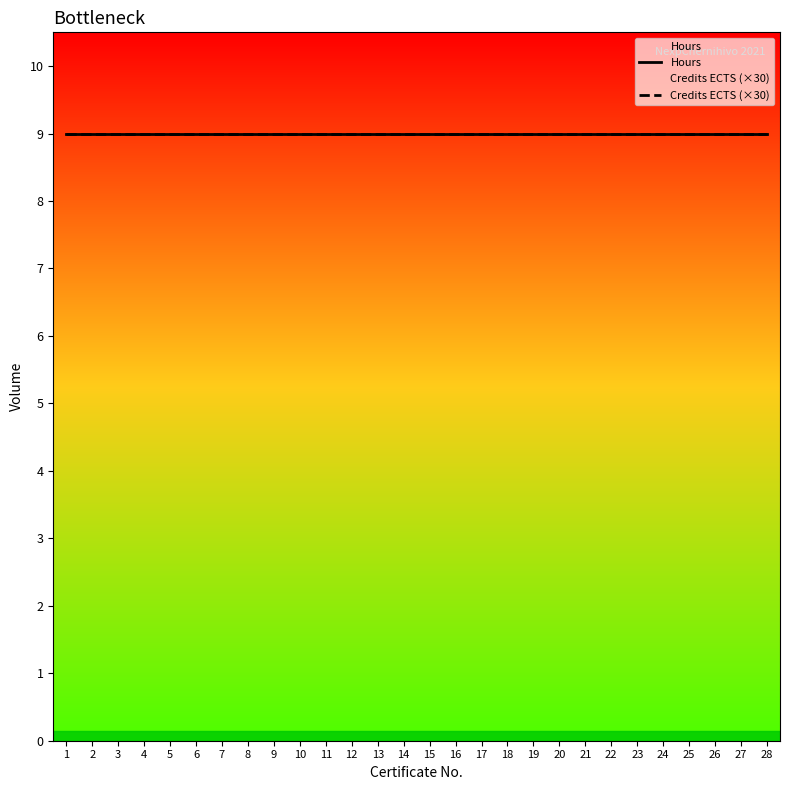

Rank the series by their average value, from highest to lowest.

Hours, Credits ECTS